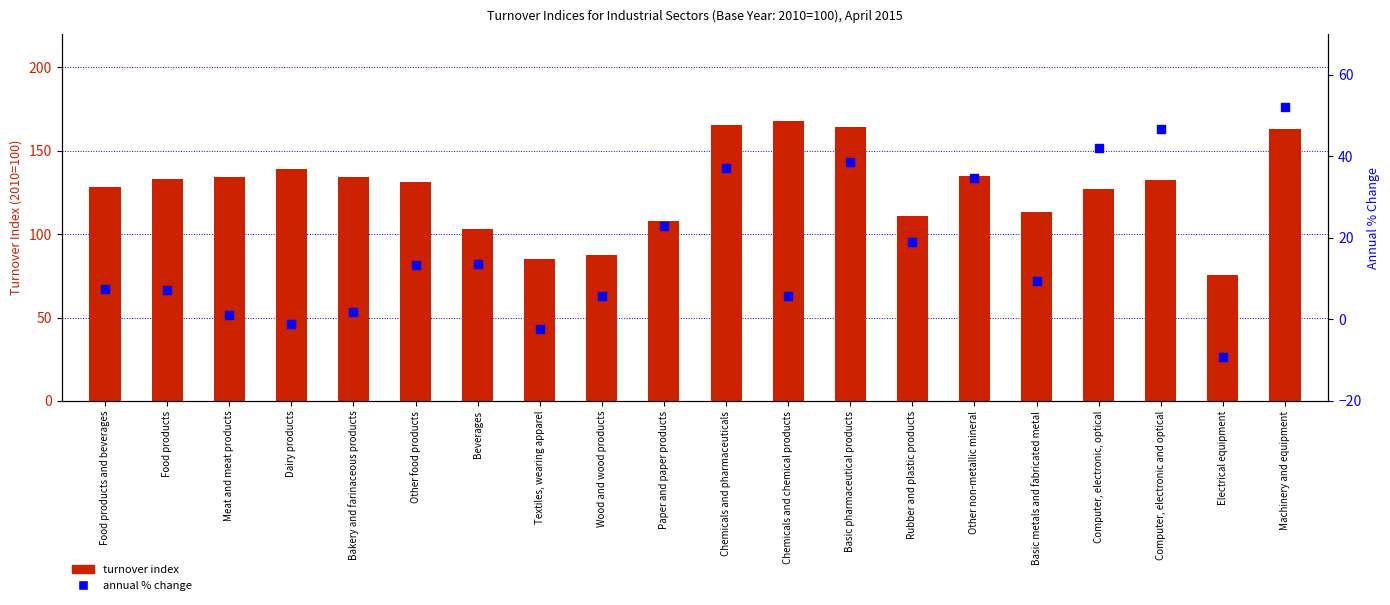

At how many categories does at least one series exceed 110?

15